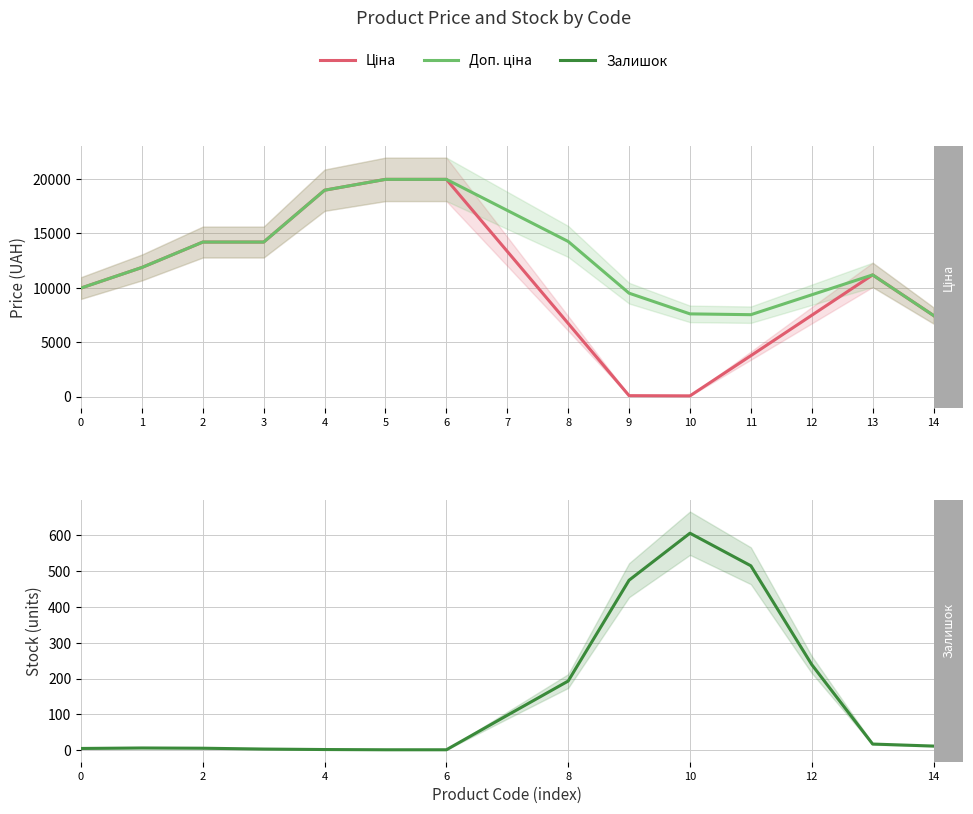

Is this an area chart (filled region under the line)?

No